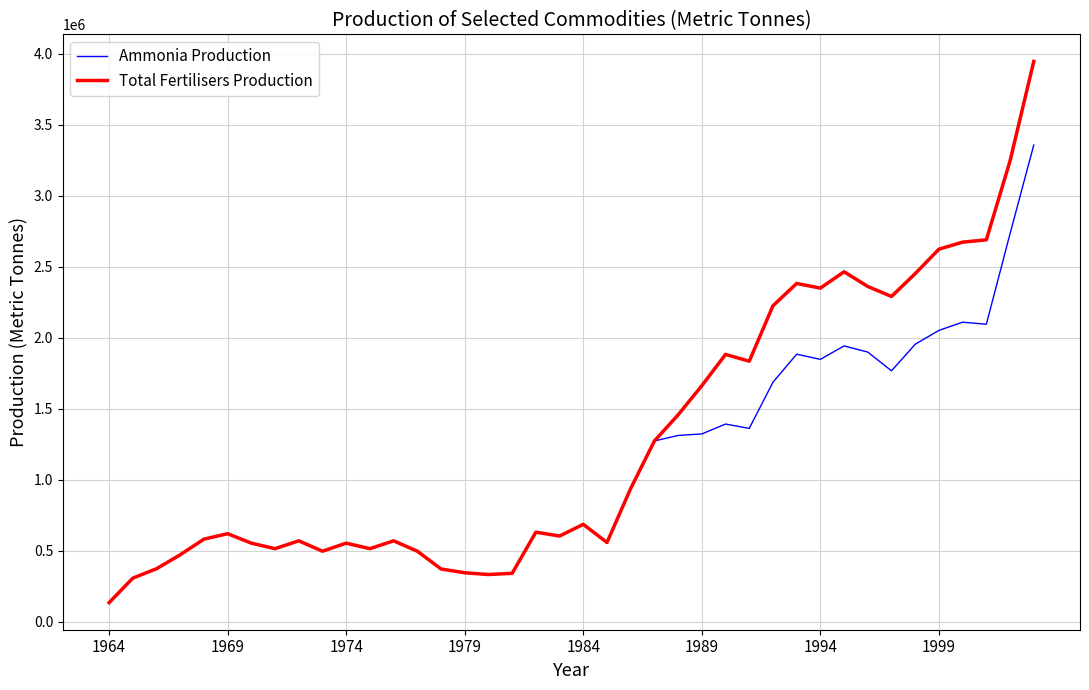

List the series in order of their peak value, lowest first.

Ammonia Production, Total Fertilisers Production